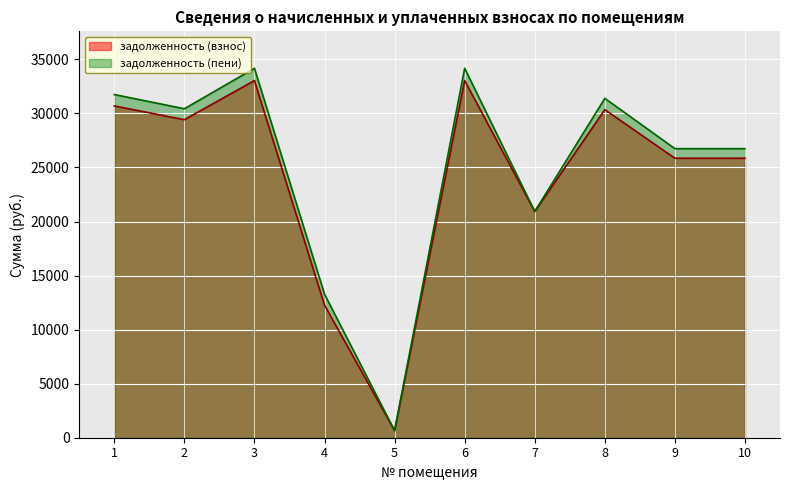

The задолженность (пени) series shows 8729.5 at 7. True or false?

False